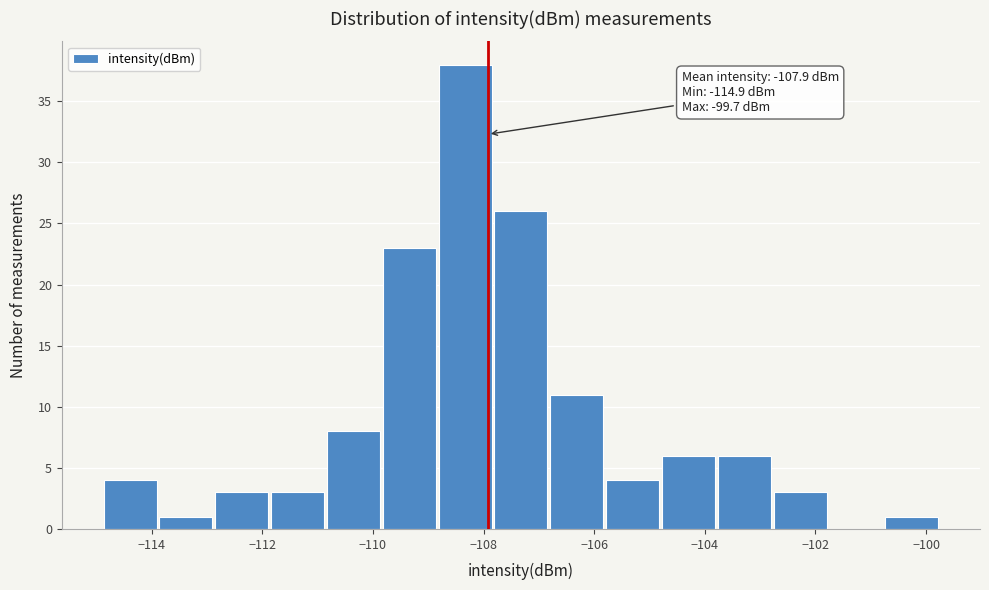

Which range on the x-axis has the tallest bar?

-108.8 to -107.8